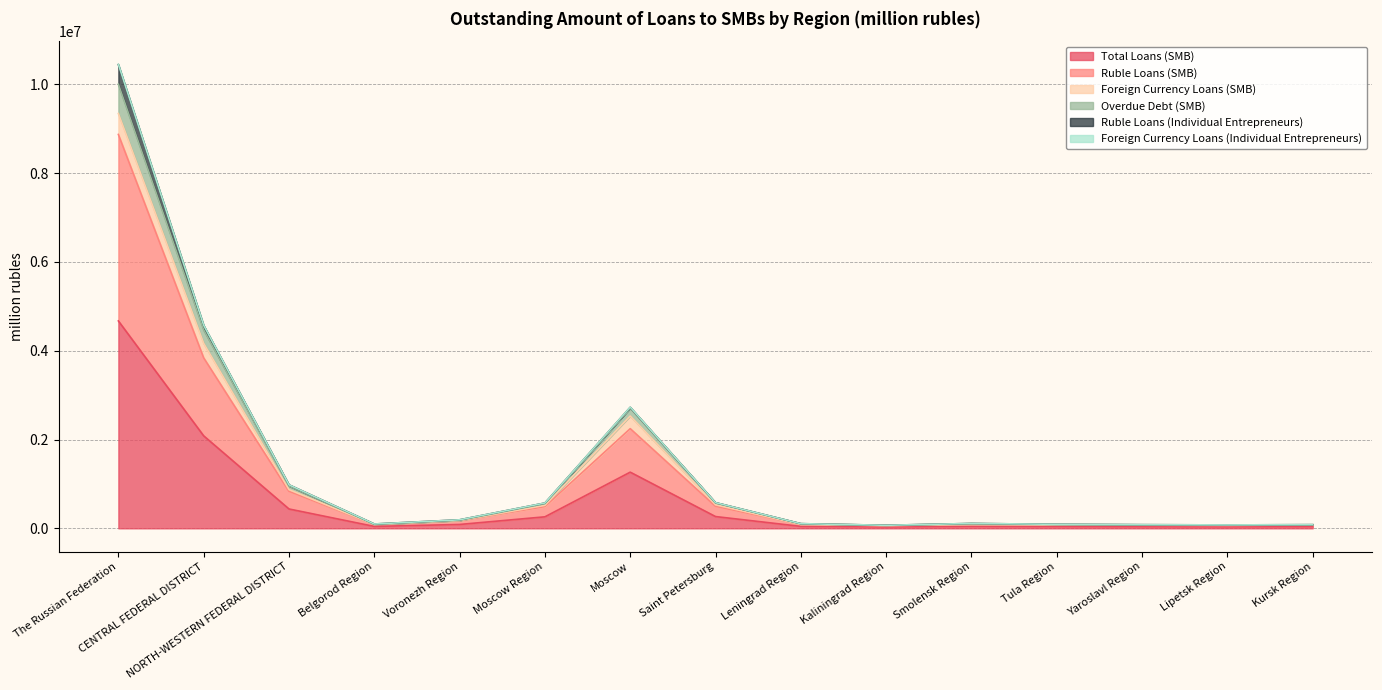

How many interior local valleys does the Overdue Debt (SMB) series have?

3